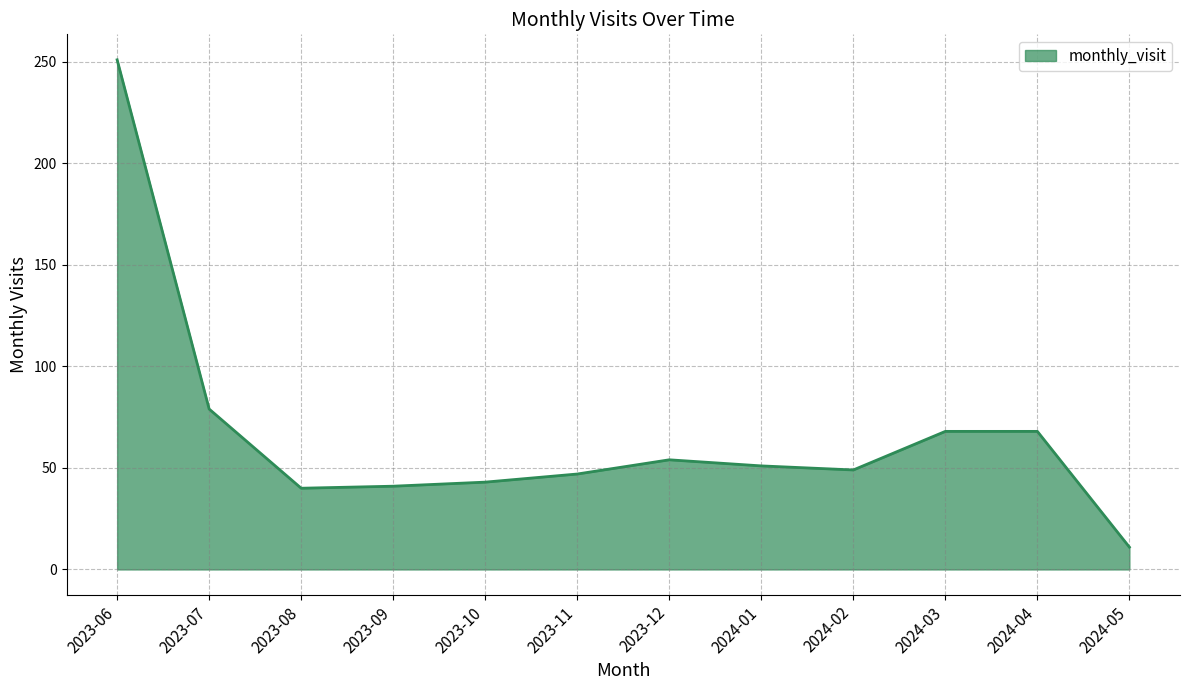

At which label is the value closest to 131?

2023-07